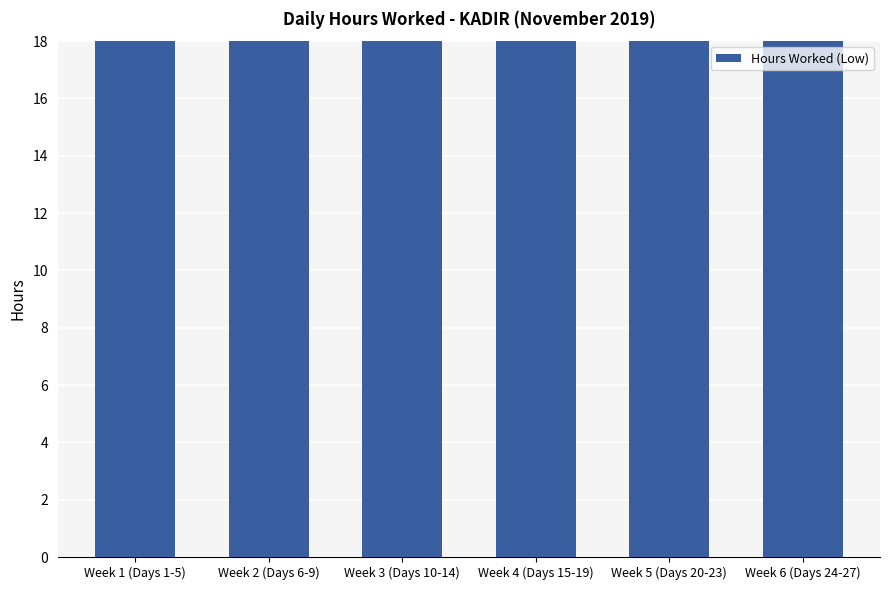

What is the change in value from Week 1 (Days 1-5) to Week 6 (Days 24-27)?

-21.6